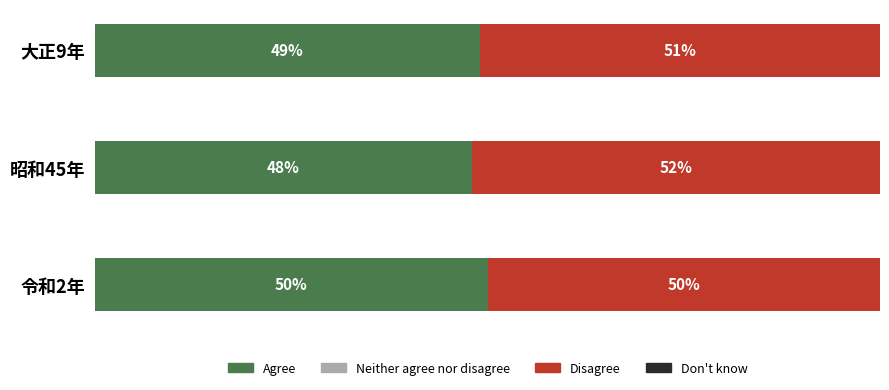

Which category has the highest value in the Agree series?

令和2年